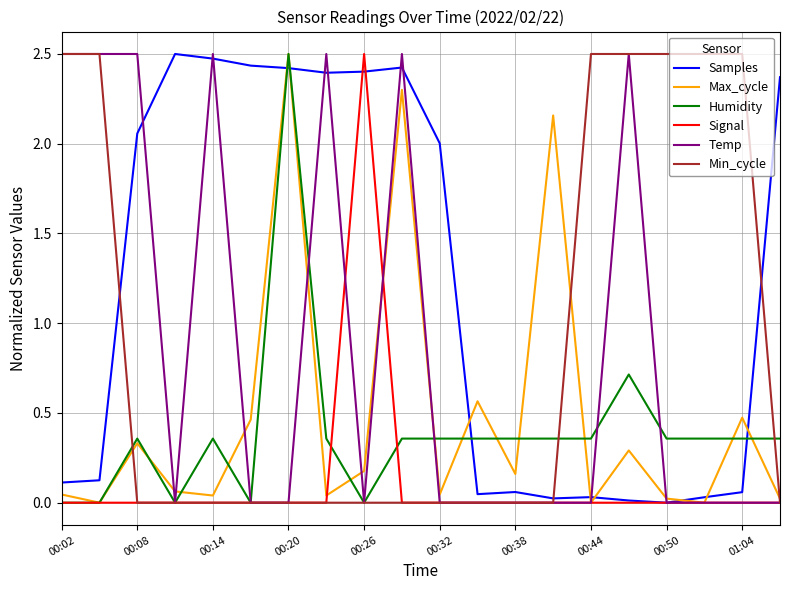

Which series has the largest total across all categories?

Samples